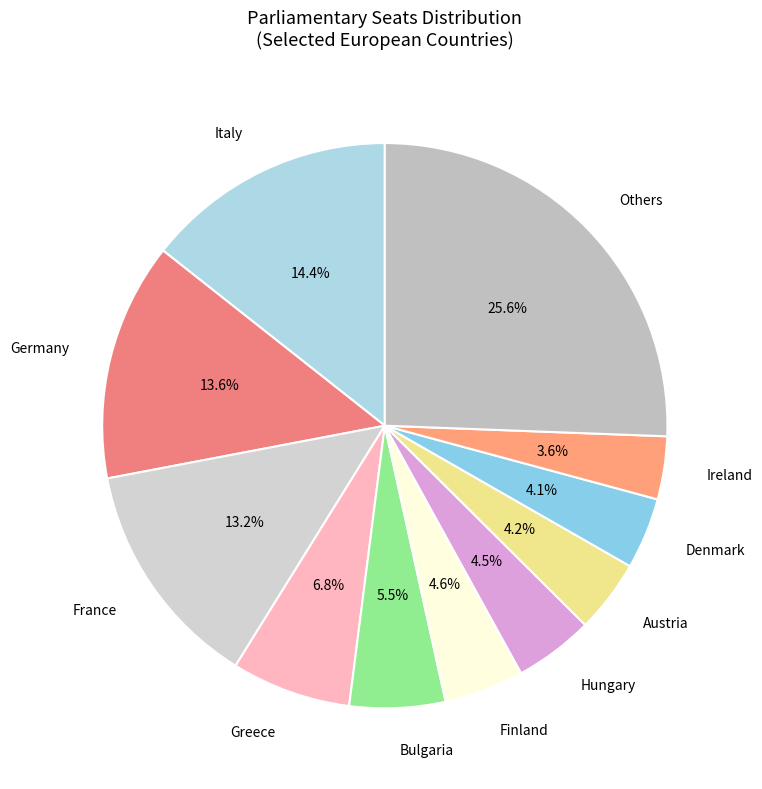

What portion of the pie excludes Ireland?

96.4%